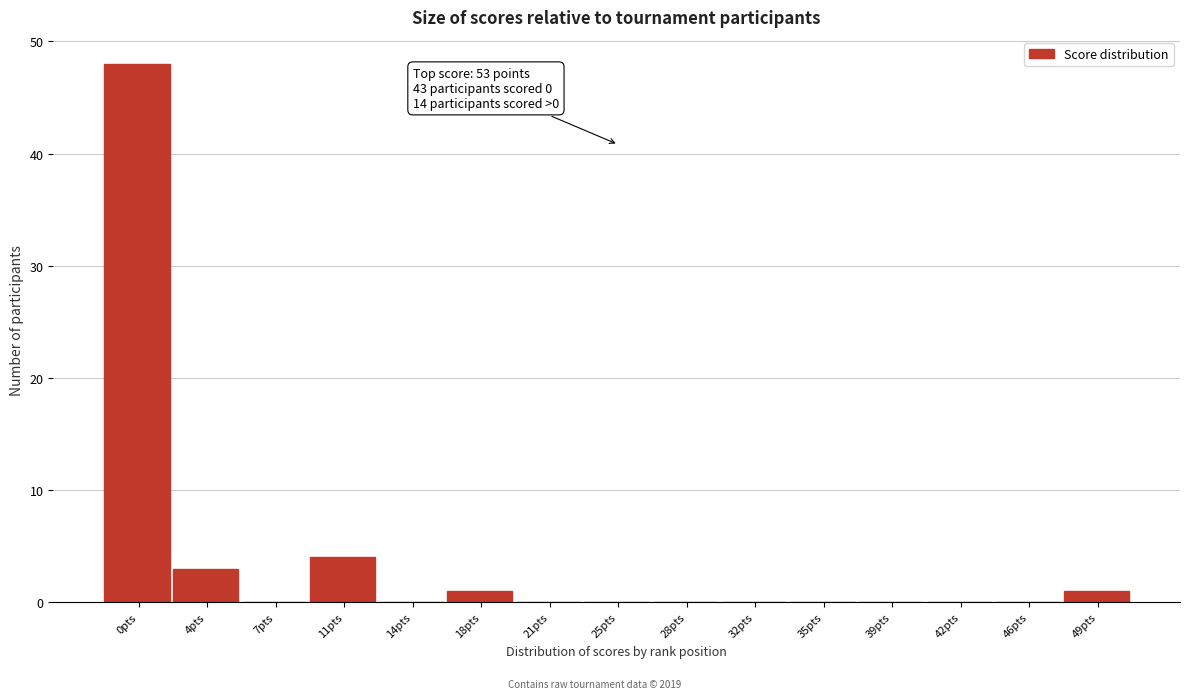

Reading right to left, list all the values displayed in this chart.

49pts=1	46pts=0	42pts=0	39pts=0	35pts=0	32pts=0	28pts=0	25pts=0	21pts=0	18pts=1	14pts=0	11pts=4	7pts=0	4pts=3	0pts=48